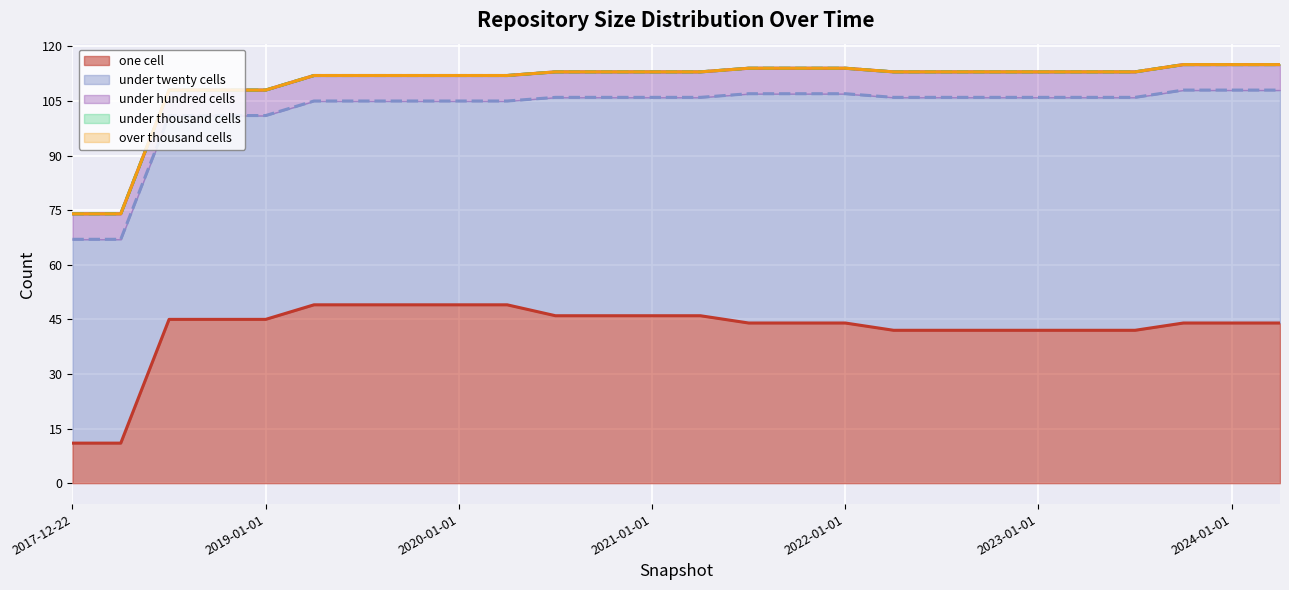

The value of under_hundred_cells at 2020-10-01 is 2. True or false?

False